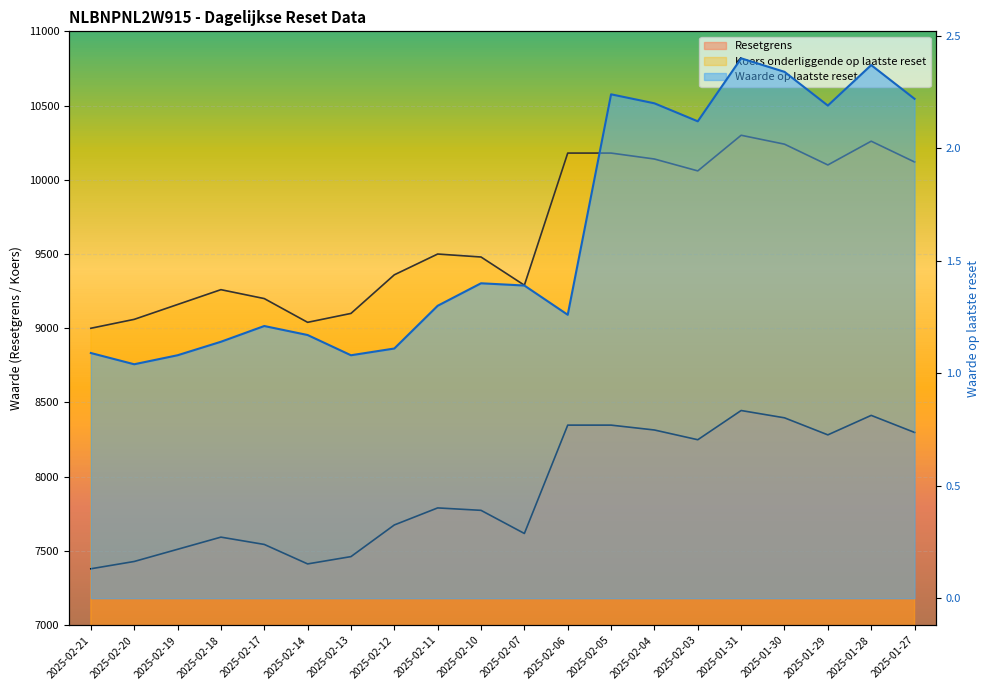

What is the spread (max minus min) of values at 2025-02-21?

8998.9